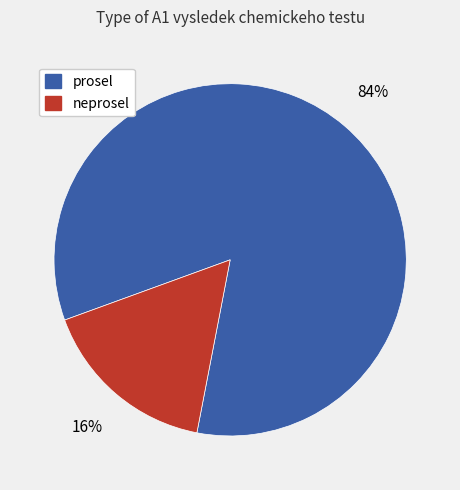

Is it true that prosel is 84% of the pie?

True